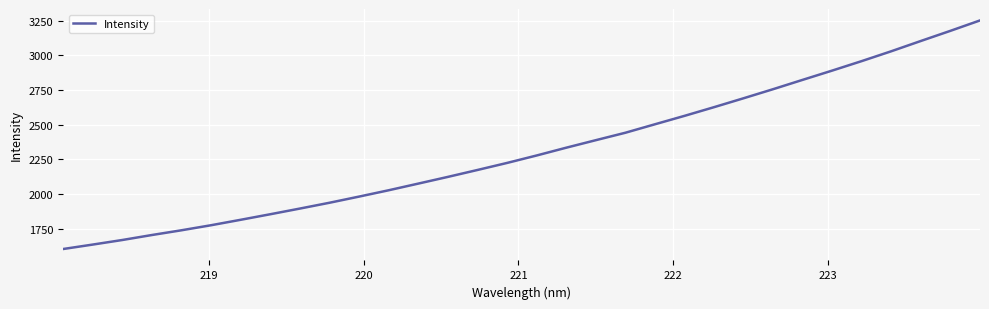

What is the average value?

2314.6